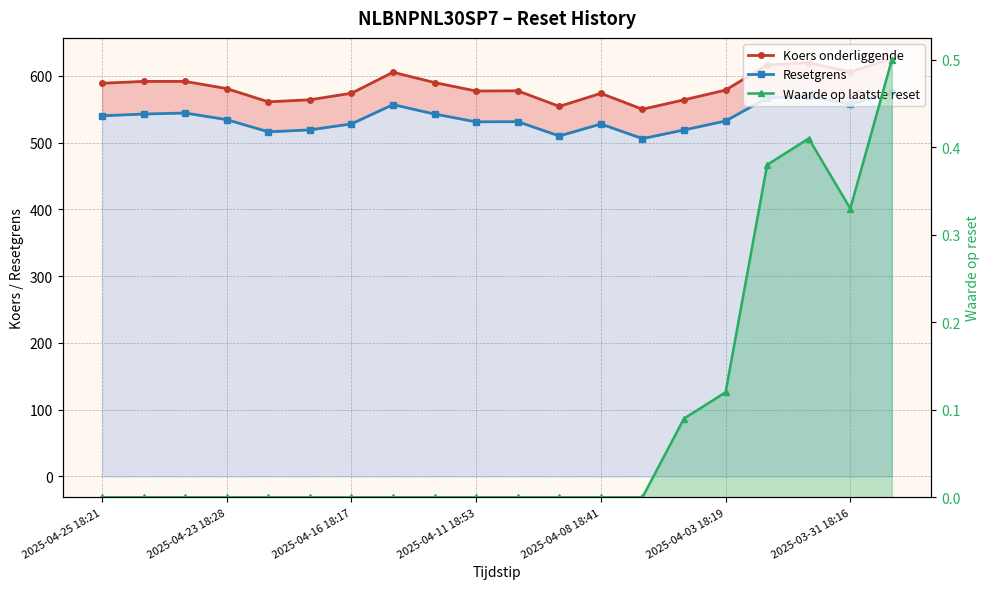

What is the value of the Koers onderliggende point at the 18th from the left?

619.7